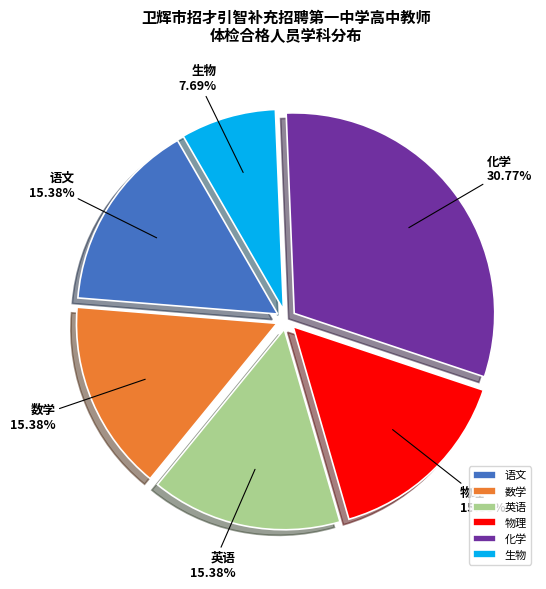

What is the largest slice in the pie chart?

化学